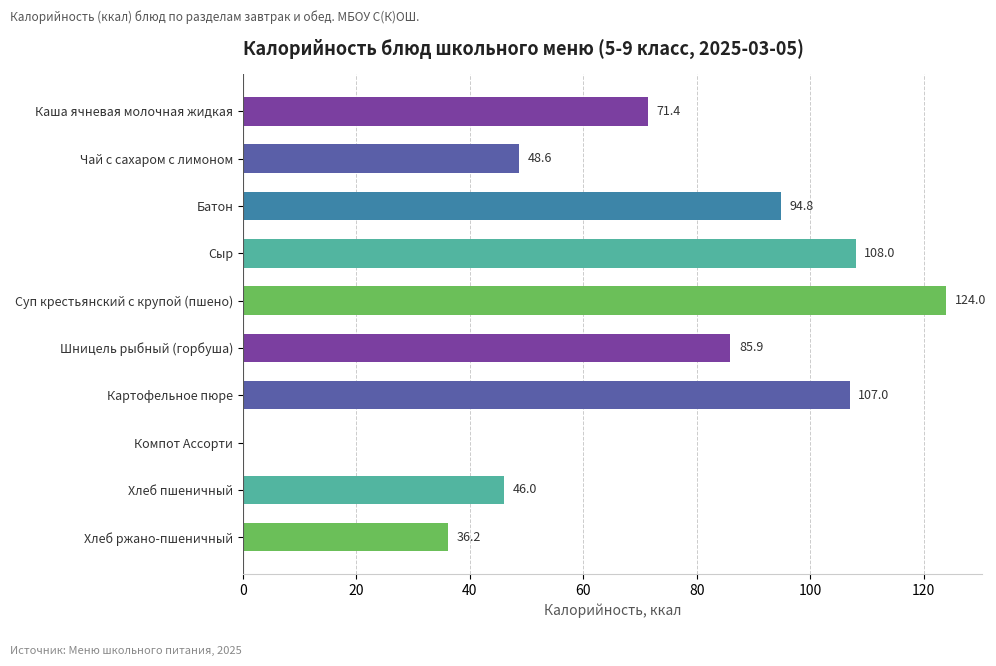

Rank the categories by value from lowest to highest.

Компот Ассорти, Хлеб ржано-пшеничный, Хлеб пшеничный, Чай с сахаром с лимоном, Каша ячневая молочная жидкая, Шницель рыбный (горбуша), Батон, Картофельное пюре, Сыр, Суп крестьянский с крупой (пшено)